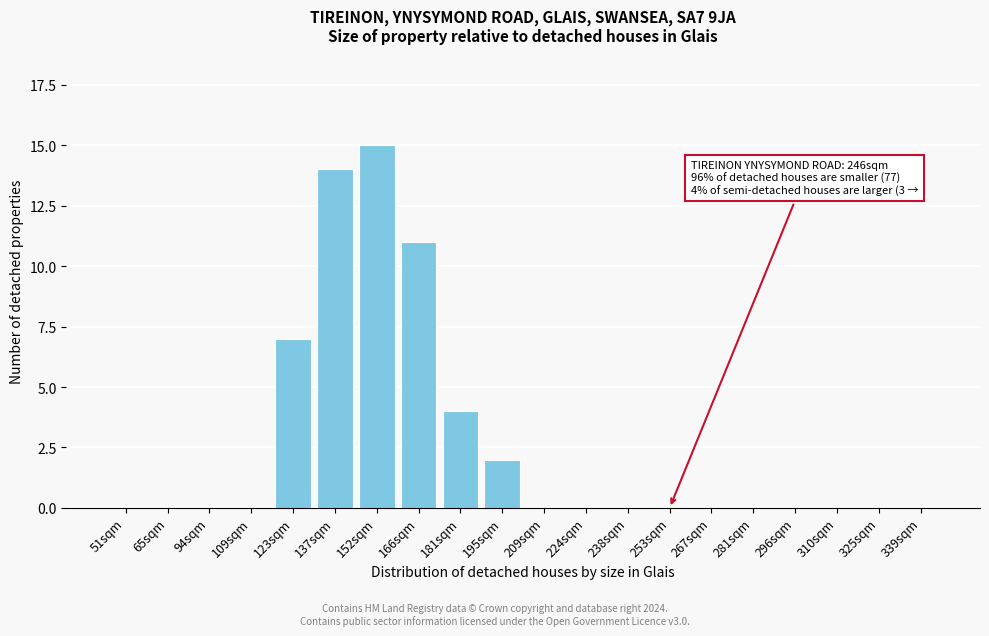

Reading left to right, transcribe all the data shown in this chart.

51sqm=0	65sqm=0	94sqm=0	109sqm=0	123sqm=7	137sqm=14	152sqm=15	166sqm=11	181sqm=4	195sqm=2	209sqm=0	224sqm=0	238sqm=0	253sqm=0	267sqm=0	281sqm=0	296sqm=0	310sqm=0	325sqm=0	339sqm=0